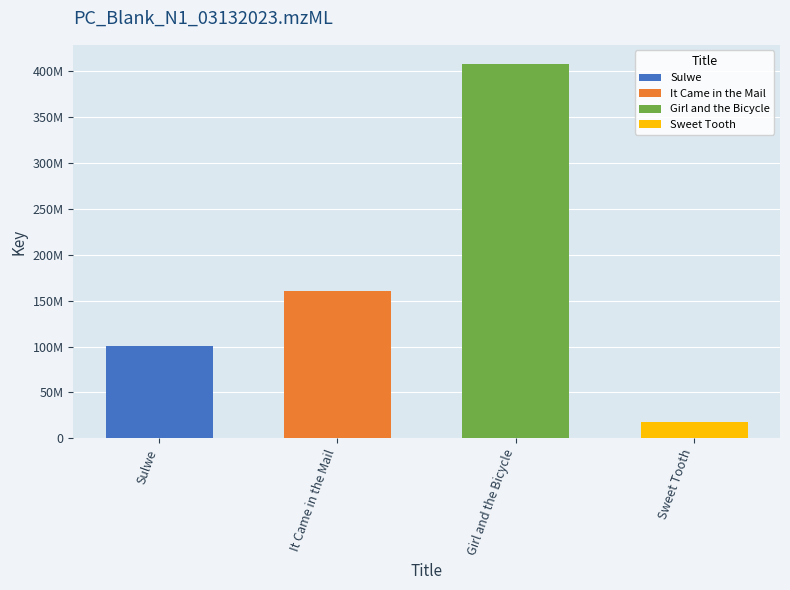

At which label does the data first exceed 160150948?

Girl and the Bicycle